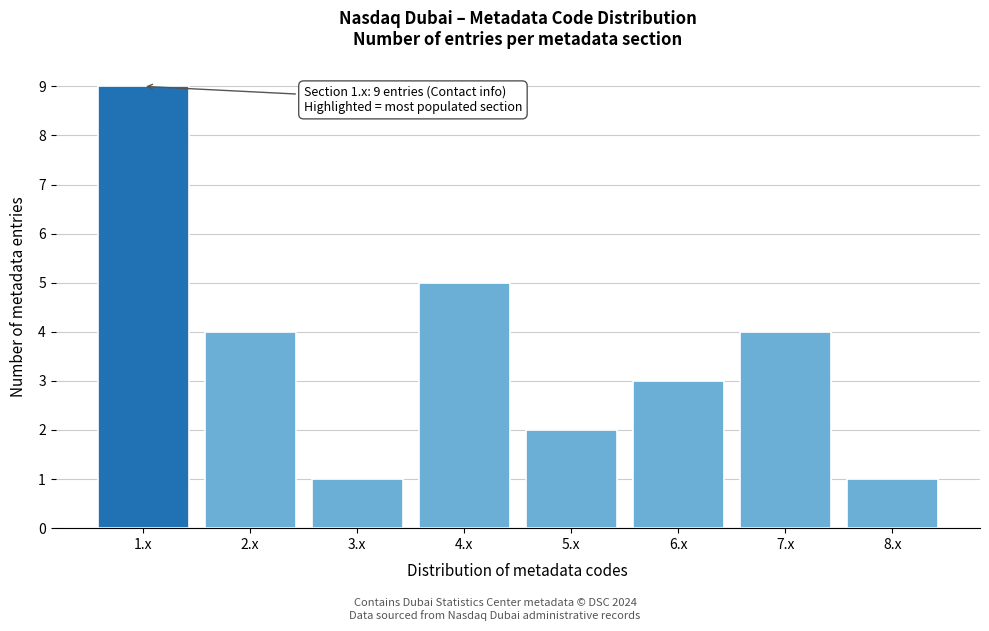

Reading left to right, what are all the values shown in this chart?

9	4	1	5	2	3	4	1